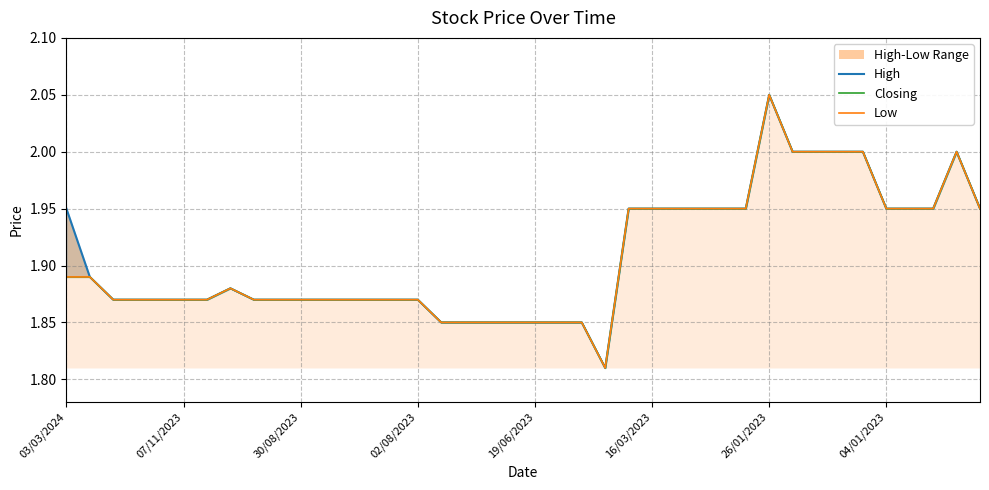

Does the chart display data point markers on the line(s)?

No